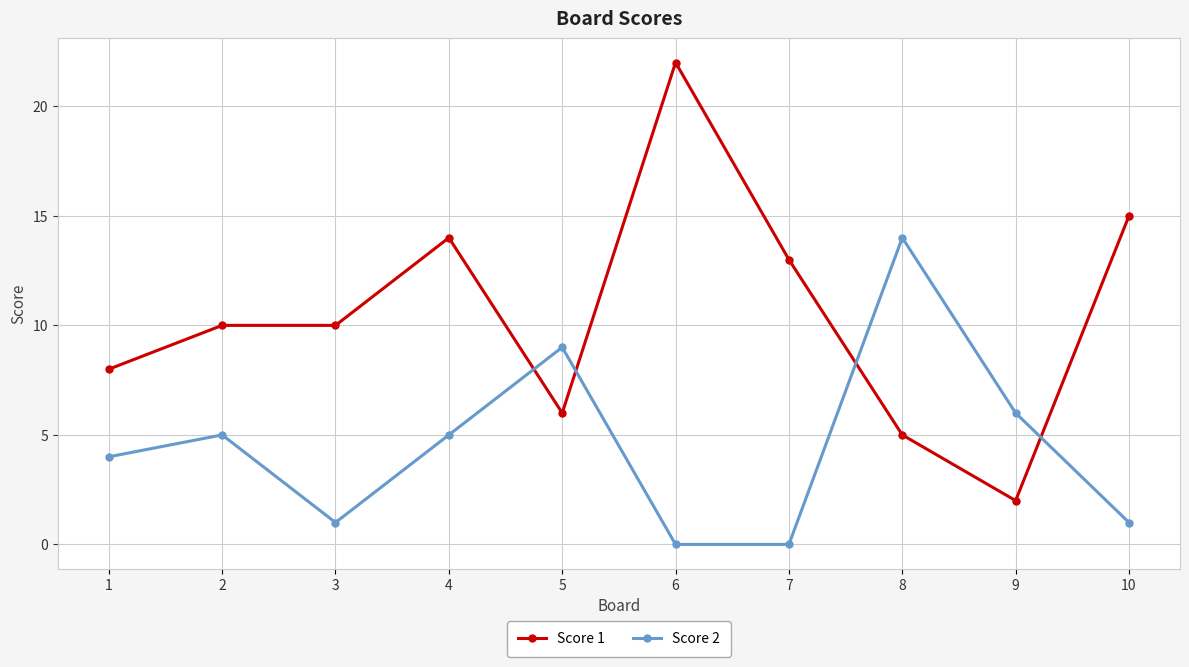

The Score 1 series shows 7 at 6. True or false?

False